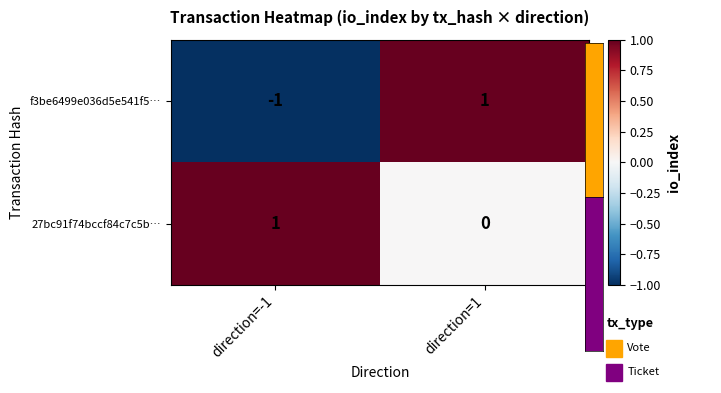

At which label does f3be6499e036d5e541f5… reach its minimum?

direction=-1